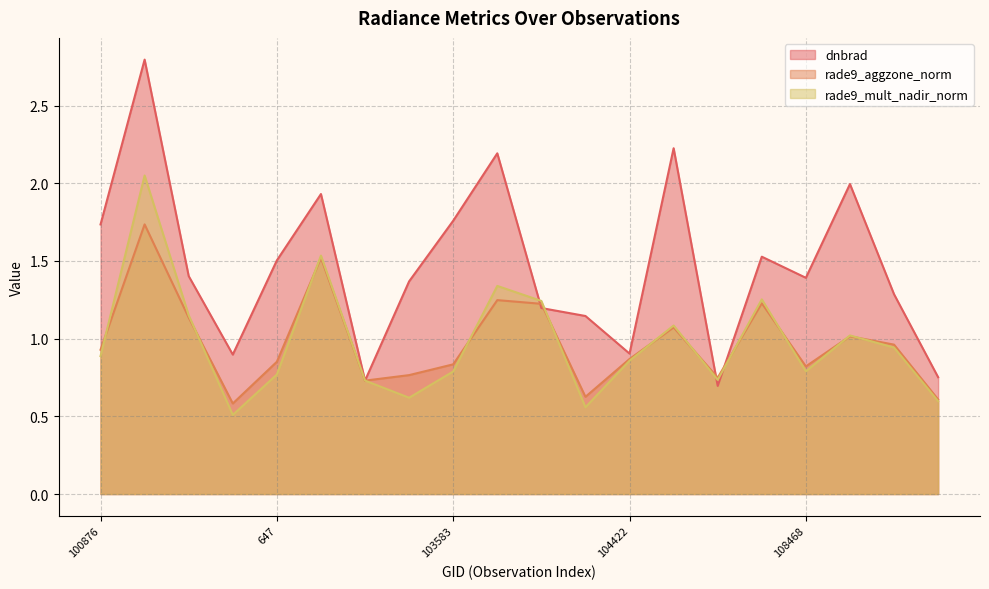

At how many categories does at least one series exceed 0?

20